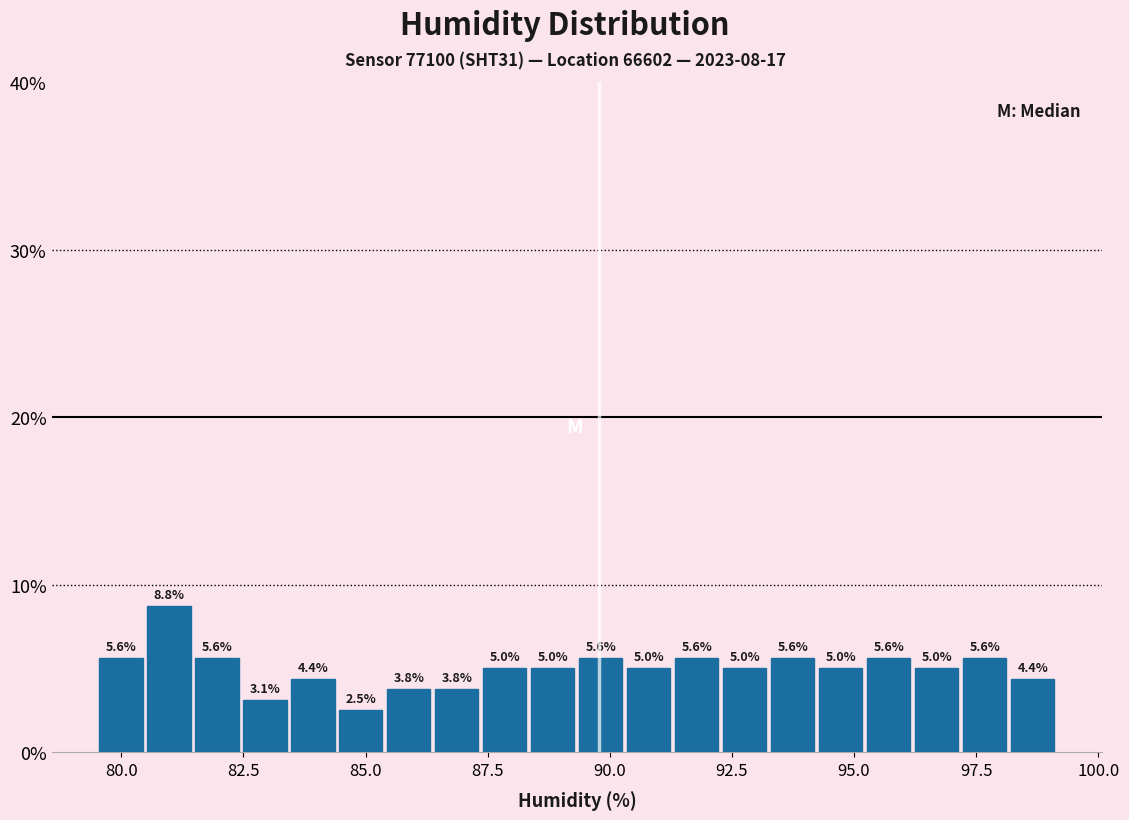

Read against the x-axis, roughly where is the centre of the tallest bar?

81.0